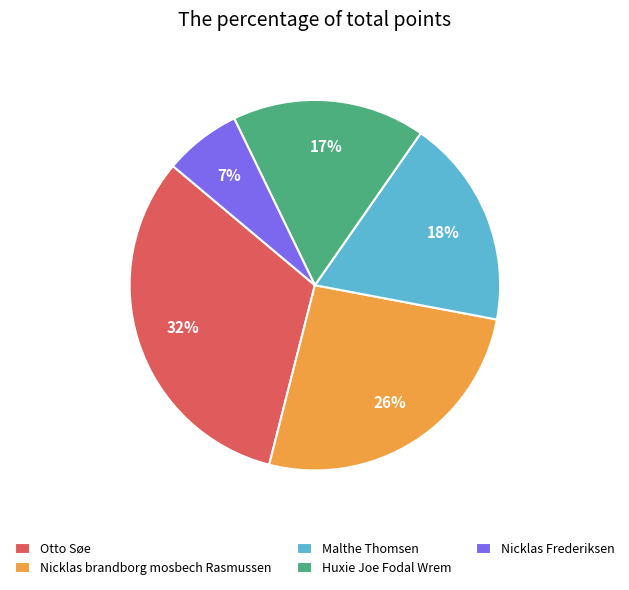

Rank the categories by value from lowest to highest.

Nicklas Frederiksen, Huxie Joe Fodal Wrem, Malthe Thomsen, Nicklas brandborg mosbech Rasmussen, Otto Søe